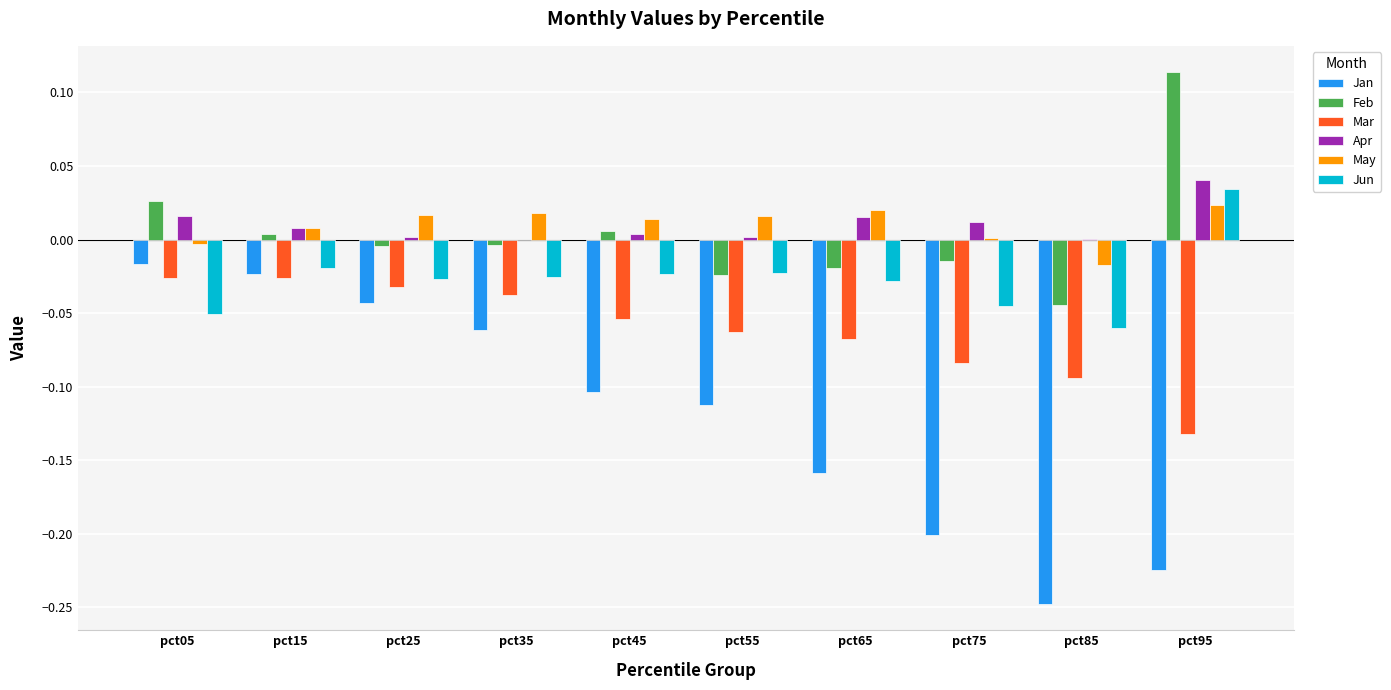

Does the chart contain stacked bars?

No